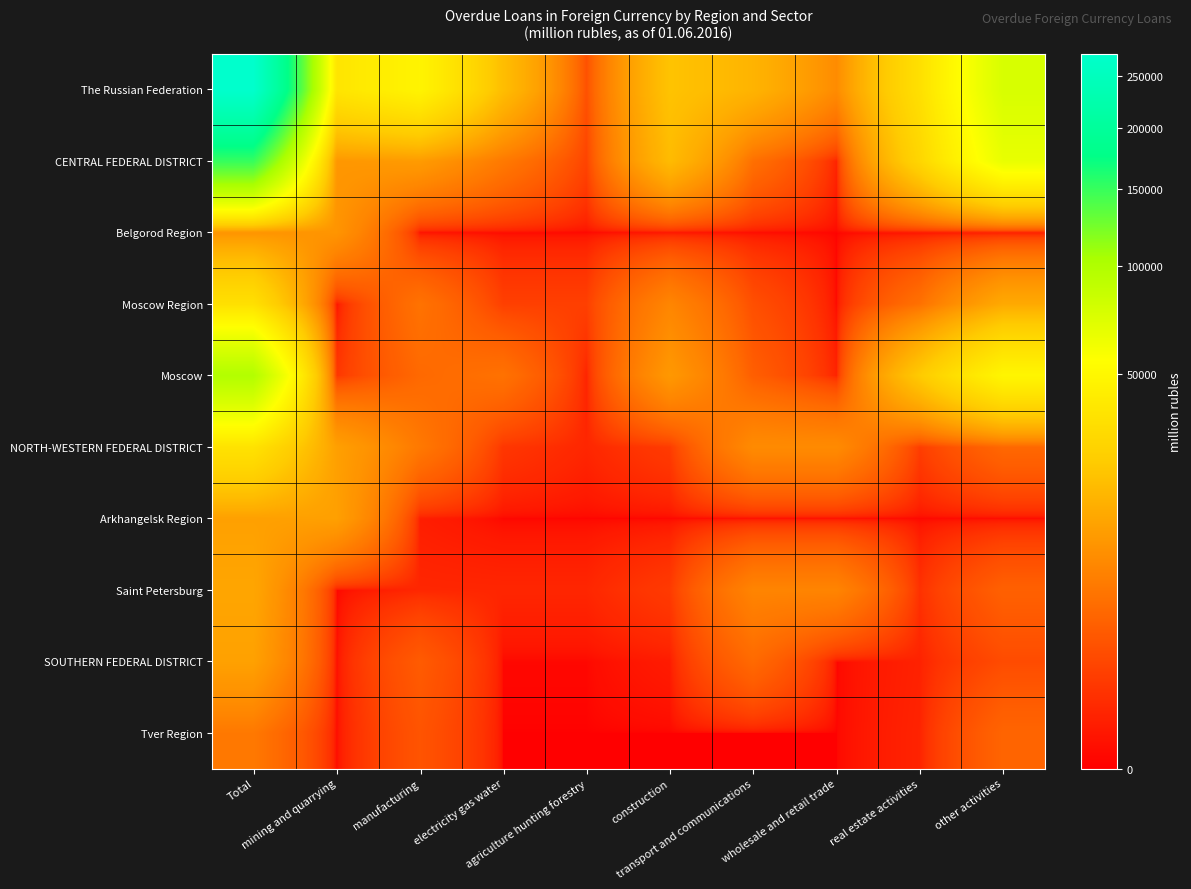

Which series has the largest total across all categories?

The Russian Federation